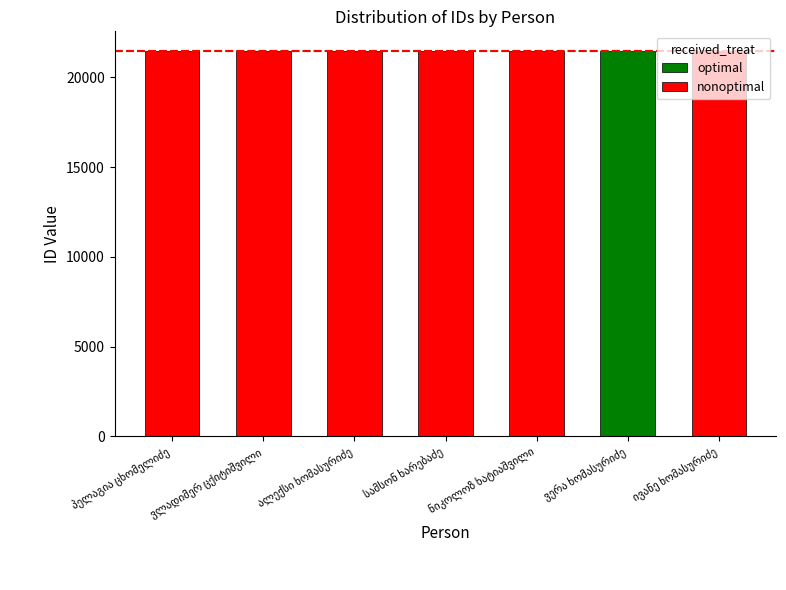

Rank the categories by optimal value from highest to lowest.

ვერა ხომასურიძე, პელაგია ცხომელიძე, ვლადიმერ ცქიტიშვილი, ალექსი ხომასურიძე, სამსონ ხარებაძე, ნიკოლოზ ხატიაშვილი, ივანე ხომასურიძე